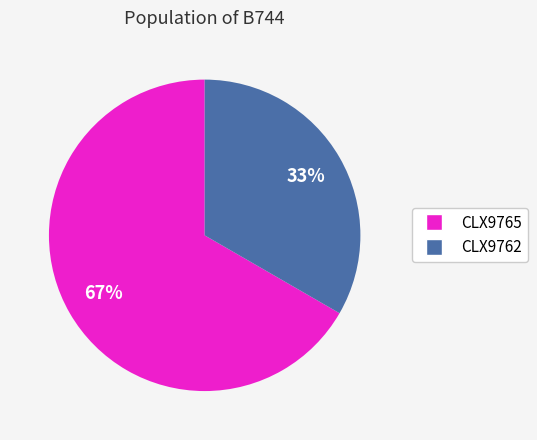

The CLX9765 slice represents 58% of the pie. True or false?

False